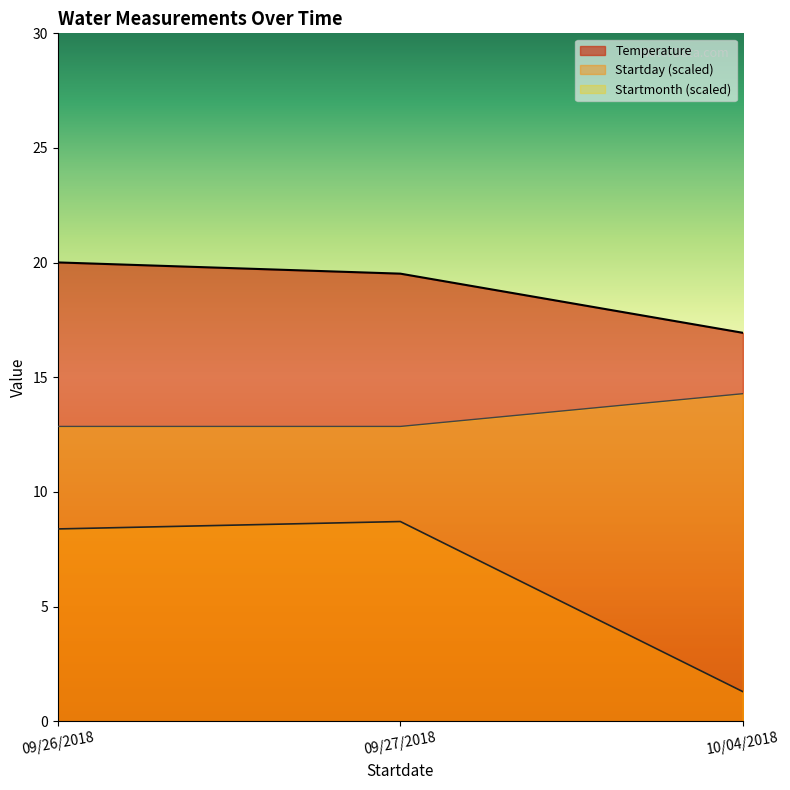

The value of Startmonth at 09/26/2018 is 21.9. True or false?

False